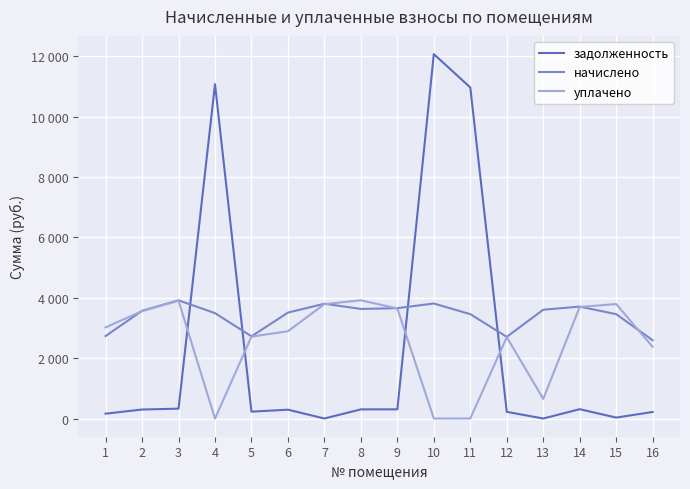

The value of уплачено at 4 is 0.0. True or false?

True